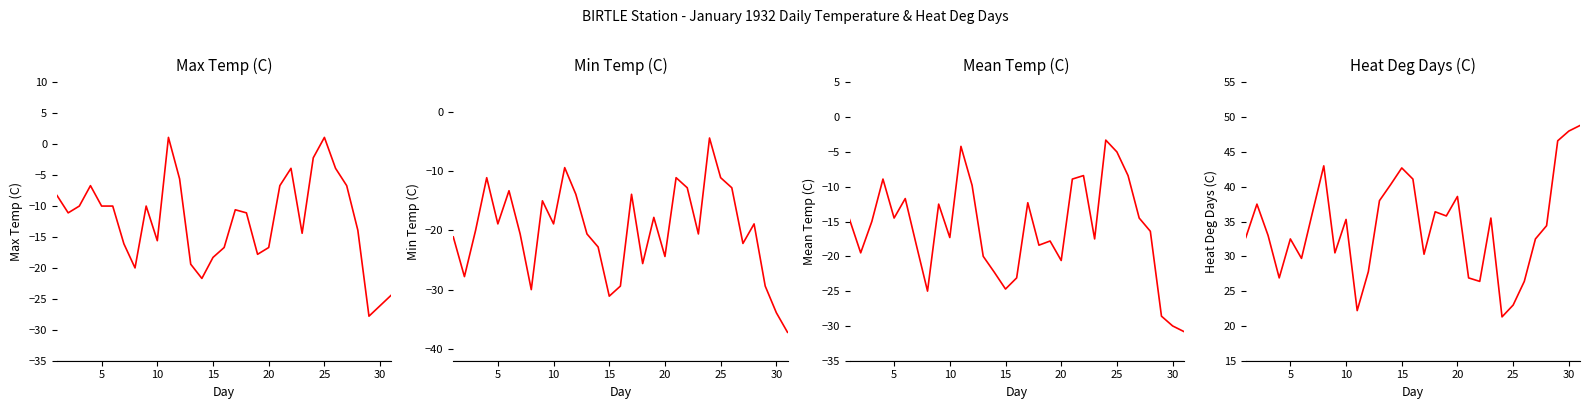

True or false: Min Temp (C) has more than 1 interior local peaks.

True